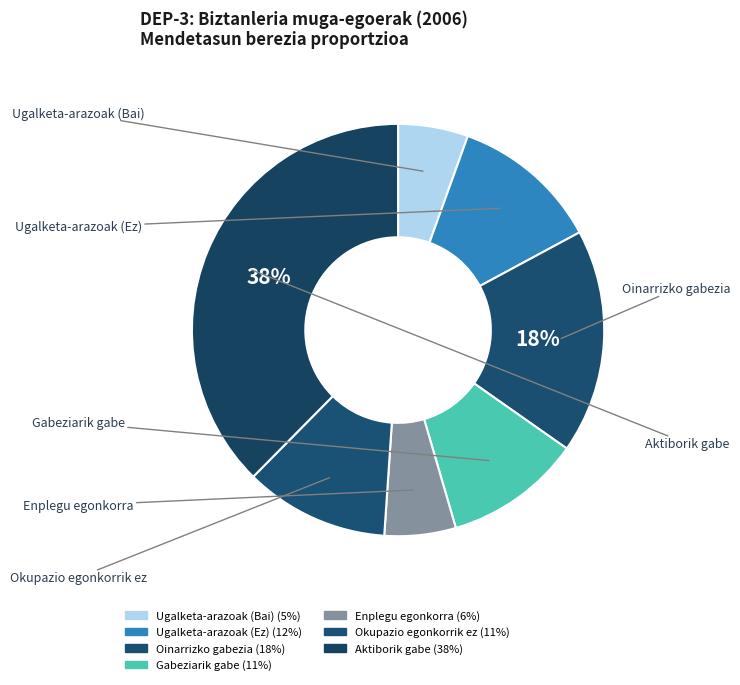

Is it true that Ugalketa-arazoak (Ez) is 12% of the pie?

True